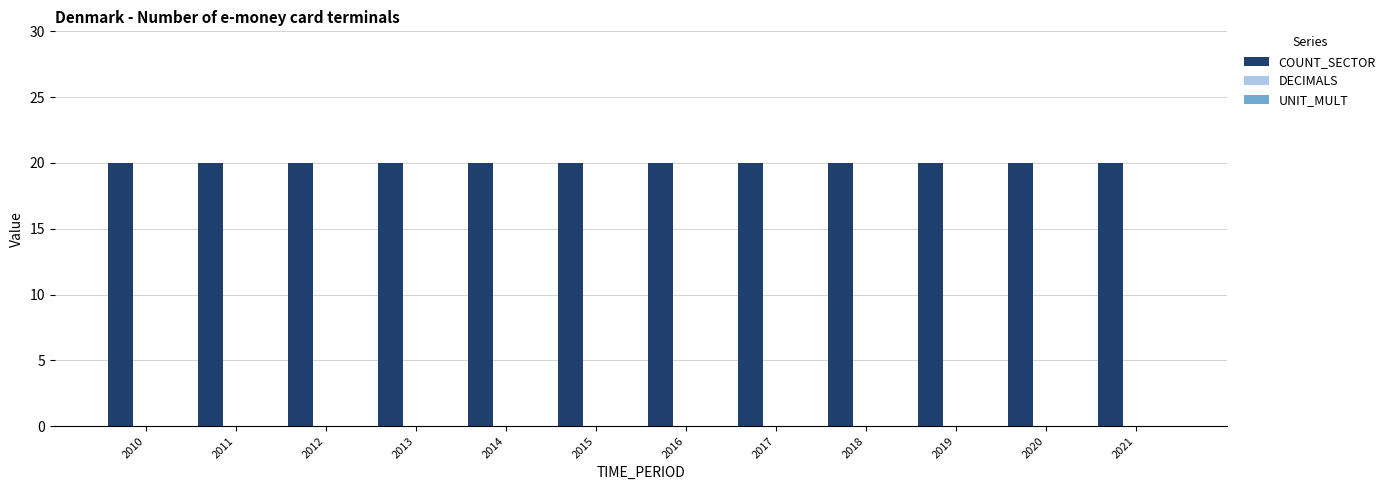

Are the bars grouped side by side (vs. stacked)?

Yes